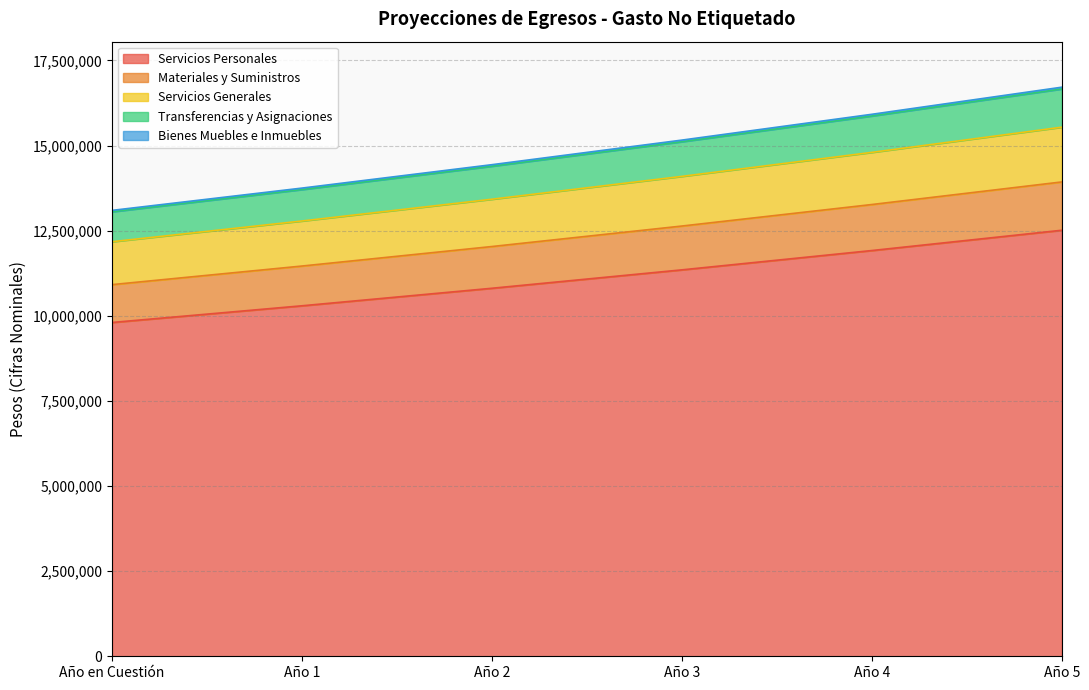

At which label does Servicios Personales reach its peak?

Año 5